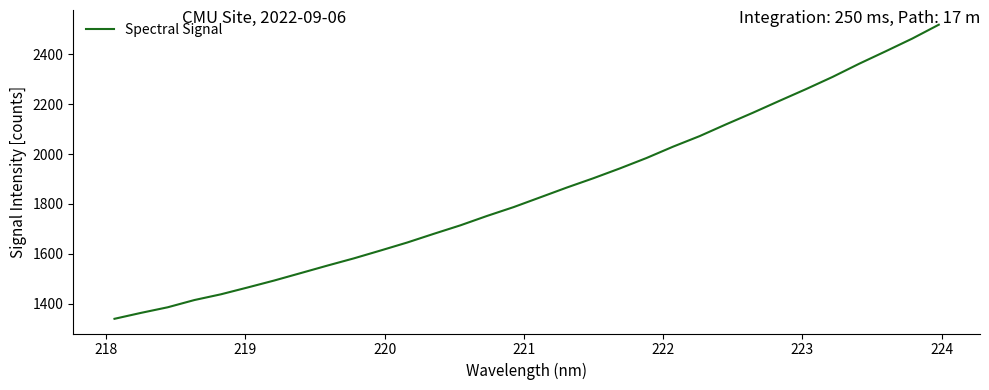

How many lines are shown in the chart?

1